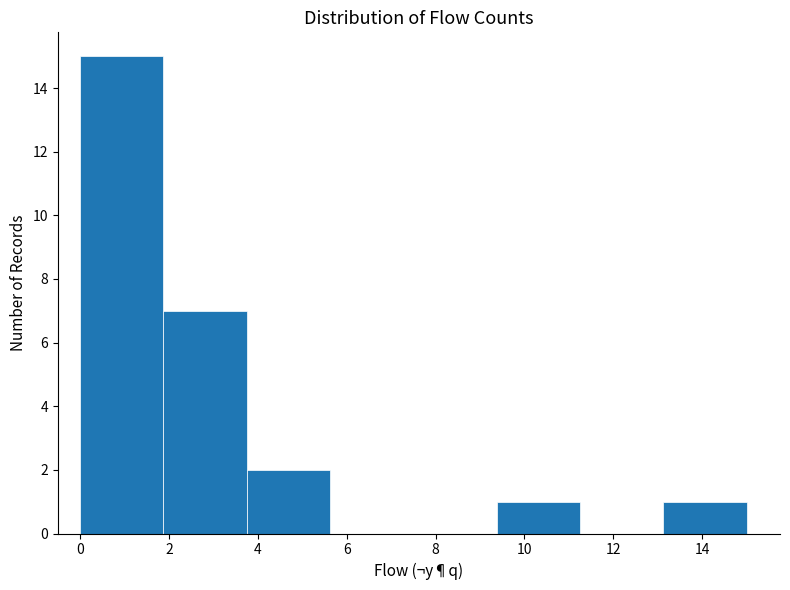

Reading left to right, transcribe this chart: for each bar, give the range it covers on the x-axis and its height. Neither the bar edges nor the heights are printed on the chart, so give them approximately, as read against the axes.

0.0 to 1.8: 15
1.8 to 3.8: 7
3.8 to 5.6: 2
5.6 to 7.6: 0
7.6 to 9.4: 0
9.4 to 11.2: 1
11.2 to 13.2: 0
13.2 to 15.0: 1